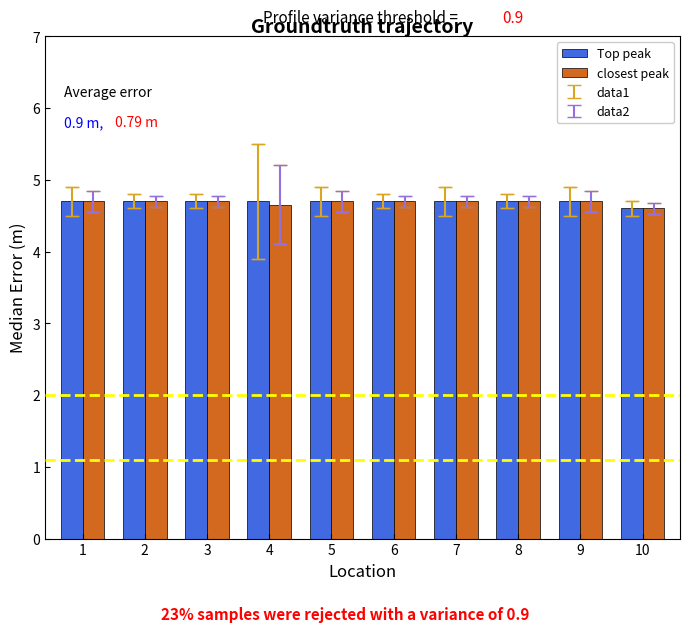

Reading right to left, transcribe all the data shown in this chart.

Top peak: 4.6	4.7	4.7	4.7	4.7	4.7	4.7	4.7	4.7	4.7
closest peak: 4.6	4.7	4.7	4.7	4.7	4.7	4.7	4.7	4.7	4.7